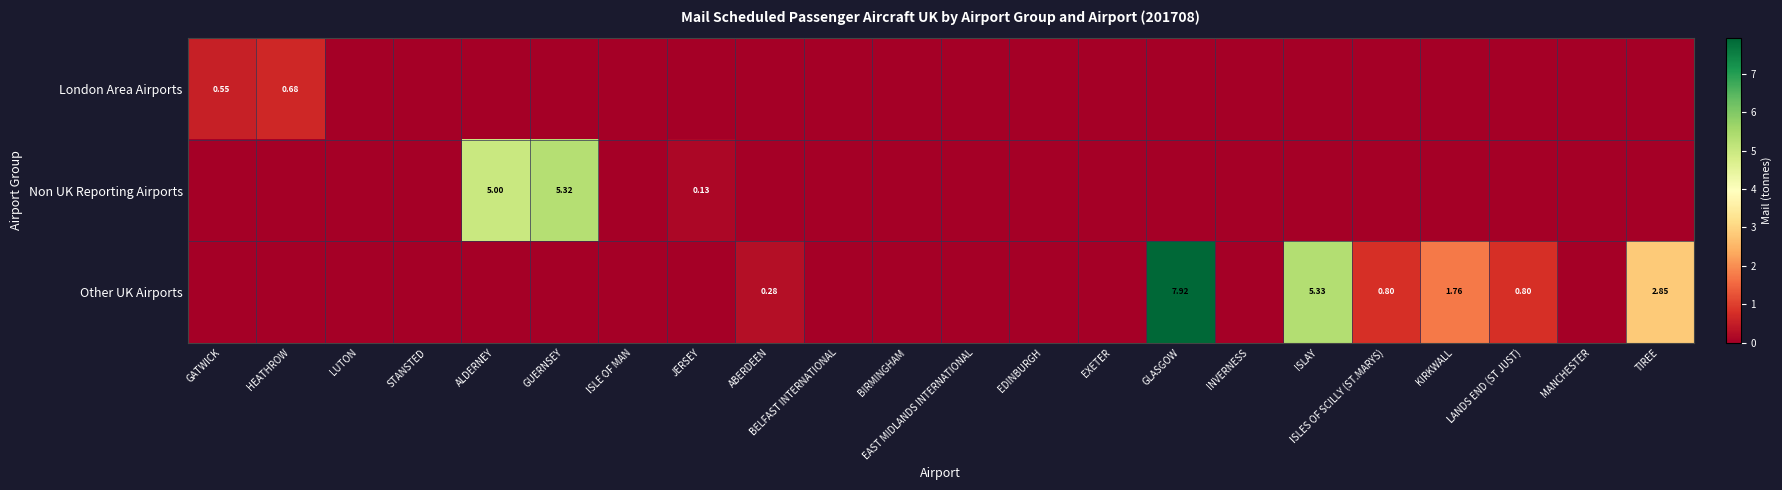

Which has a higher value, LUTON or BELFAST INTERNATIONAL?

LUTON